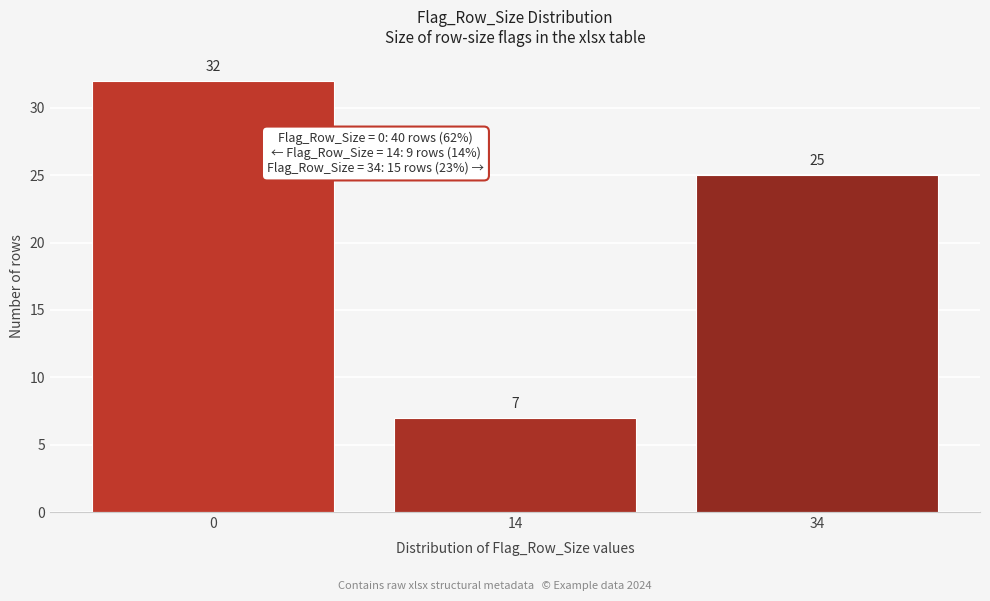

Reading right to left, list all the values displayed in this chart.

34=25	14=7	0=32